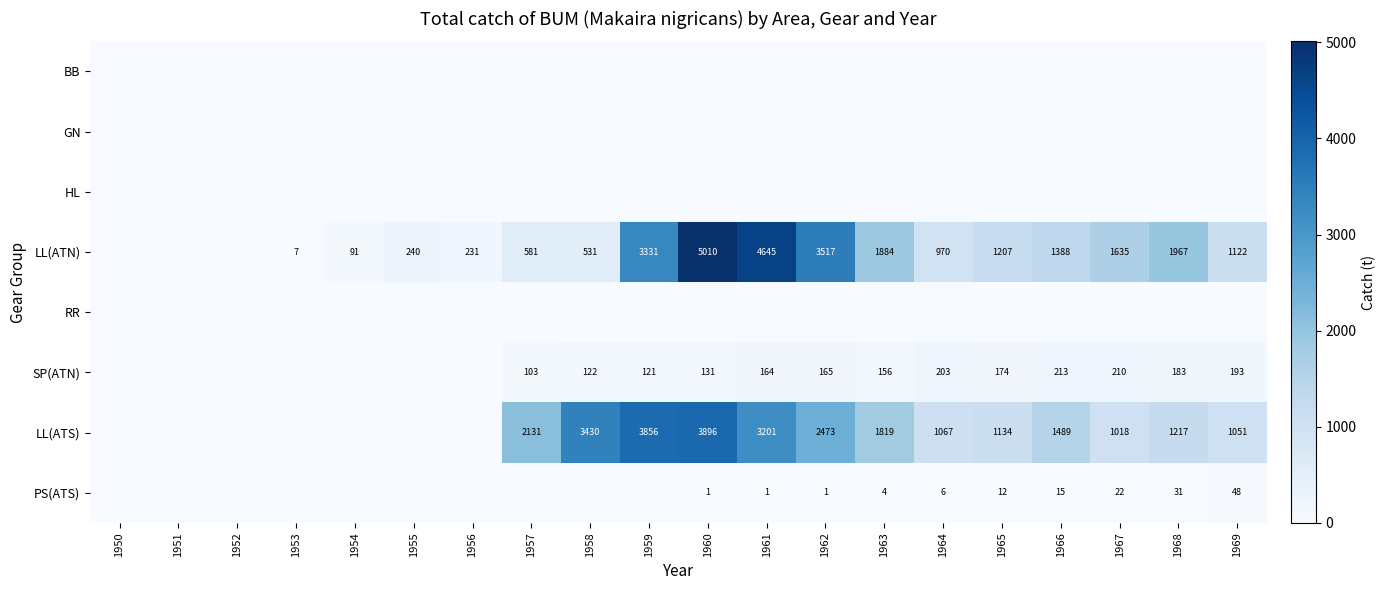

The LL(ATS) series shows 1489 at 1966. True or false?

True